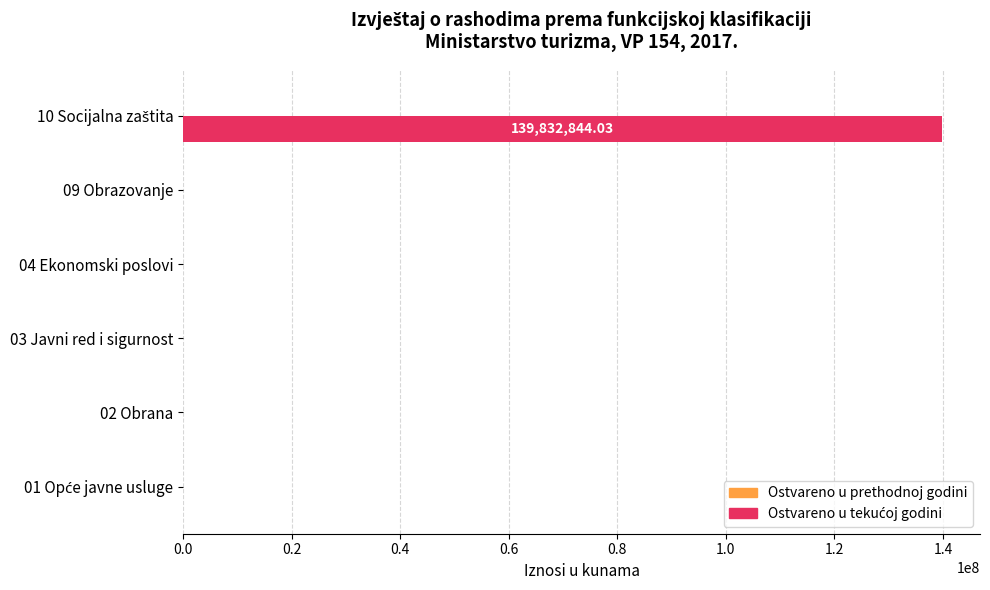

How many distinct data groups are displayed?

1